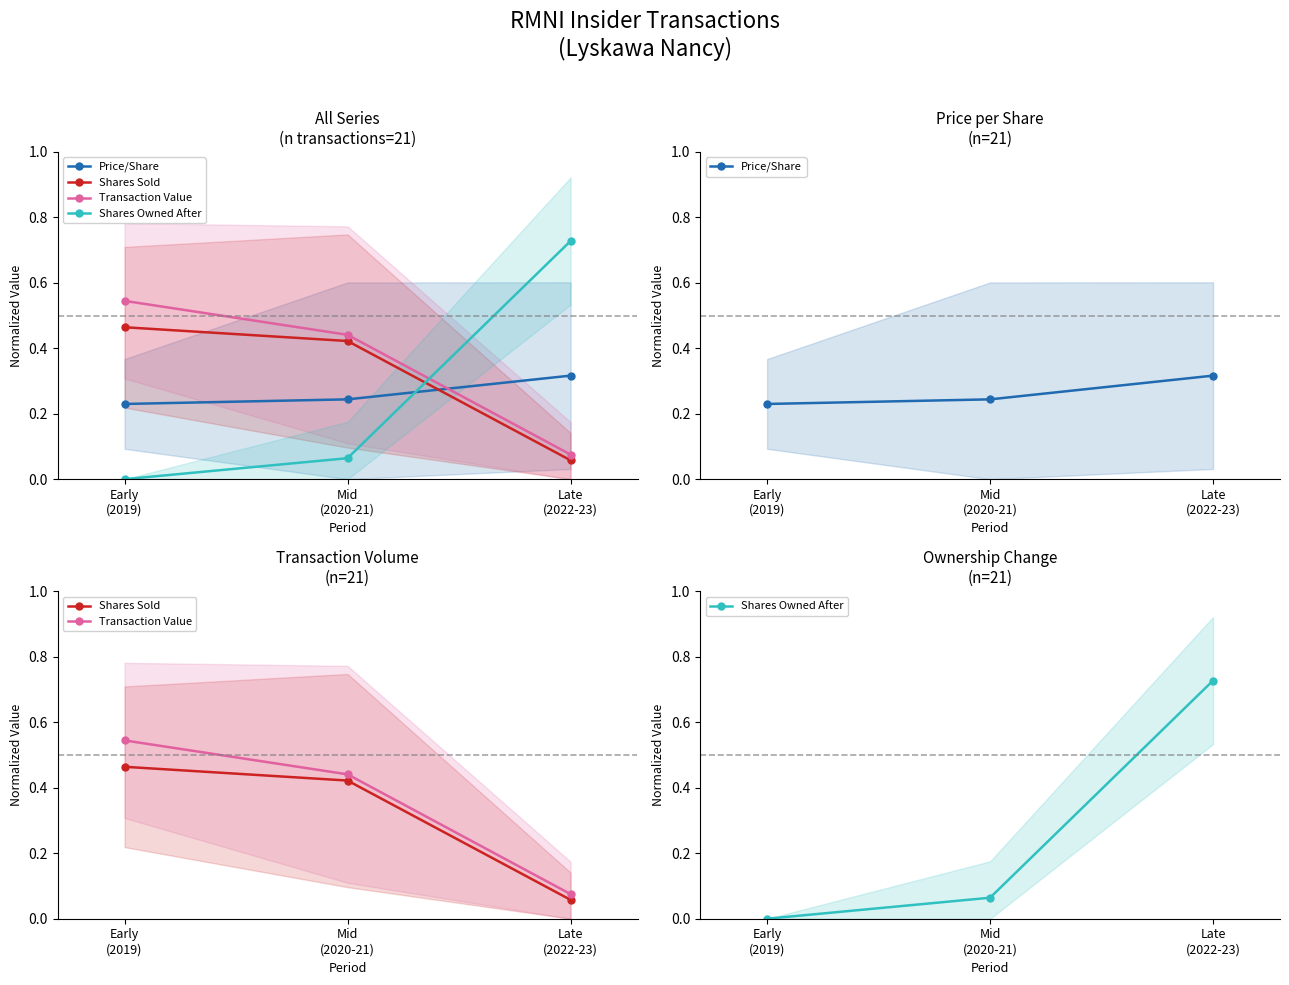

What is the total value across all series at Late
(2022-23)?

1.2